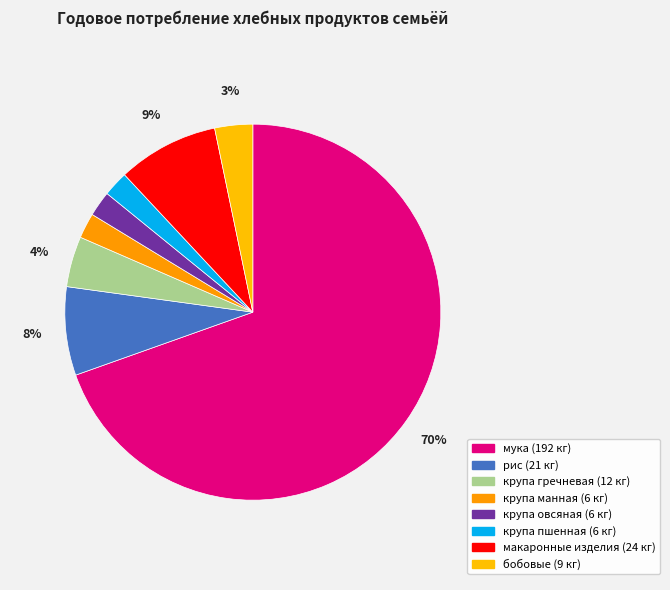

The рис slice represents 8% of the pie. True or false?

True